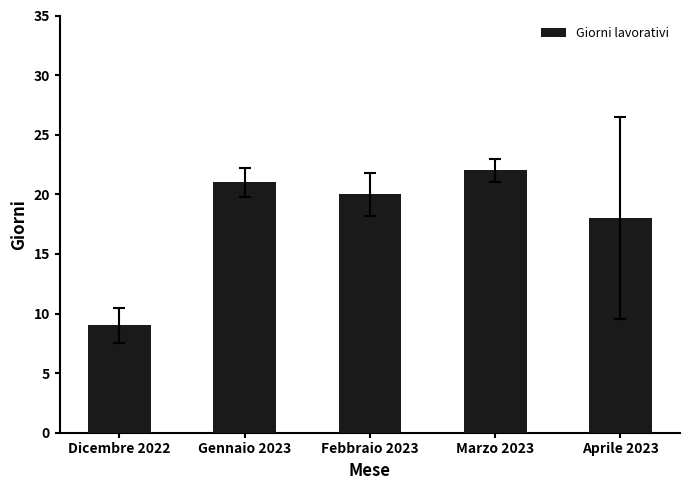

Where does the data first go above 20?

Gennaio 2023